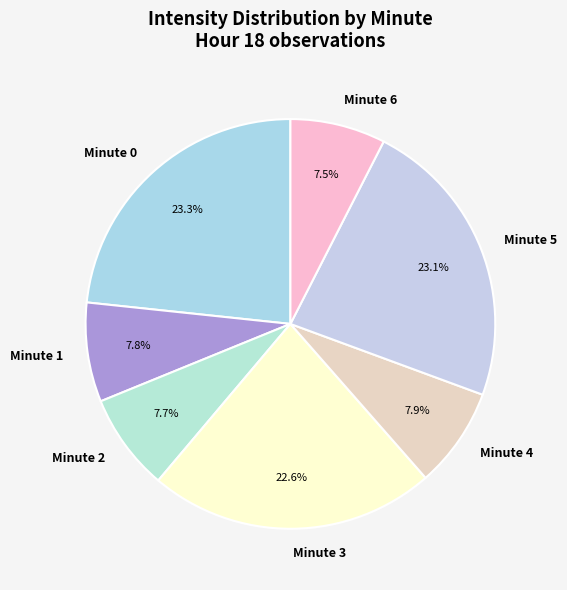

Does any single category account for the majority?

No